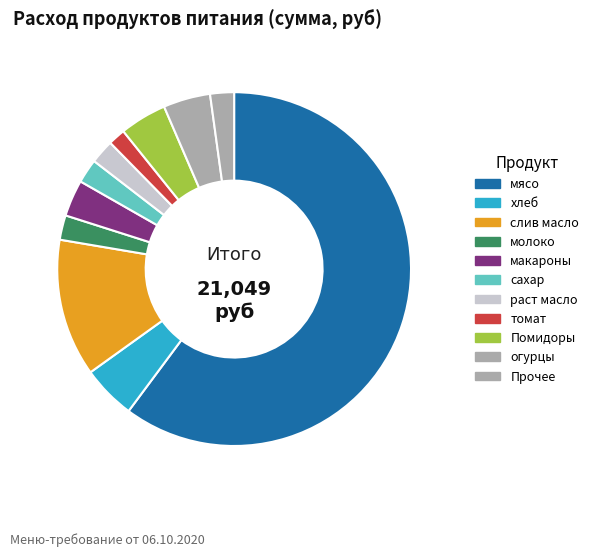

Which category has the biggest portion of the pie?

мясо